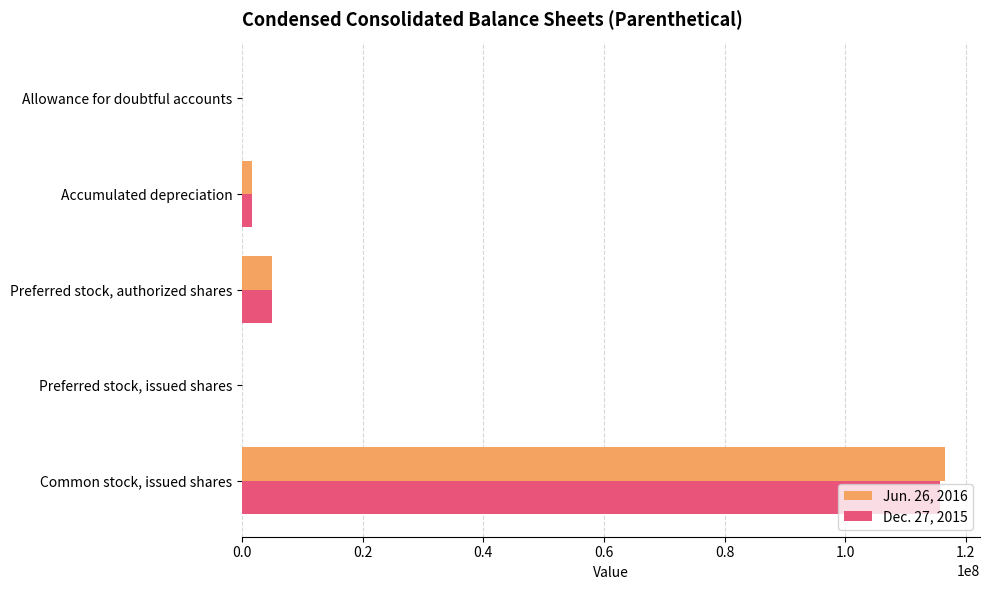

What are all the series names shown in the legend?

Jun. 26, 2016, Dec. 27, 2015